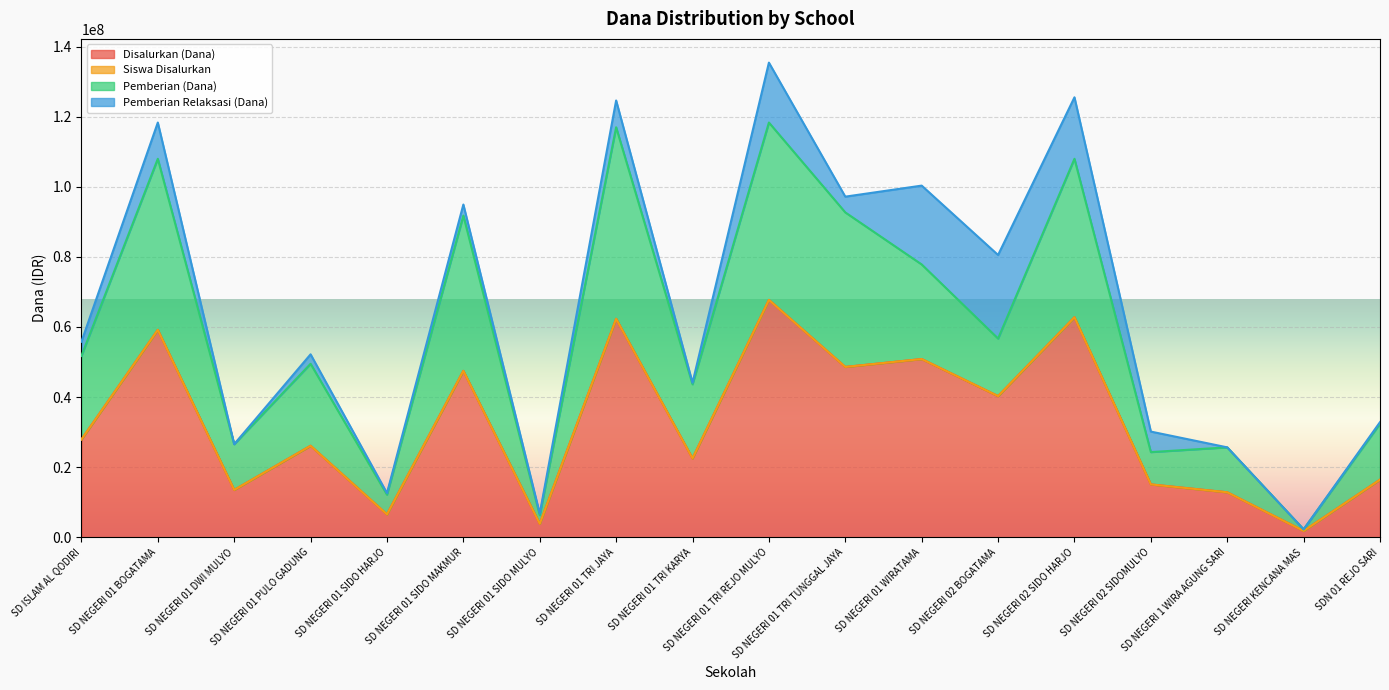

What is the maximum value for Disalurkan (Dana)?

67725000